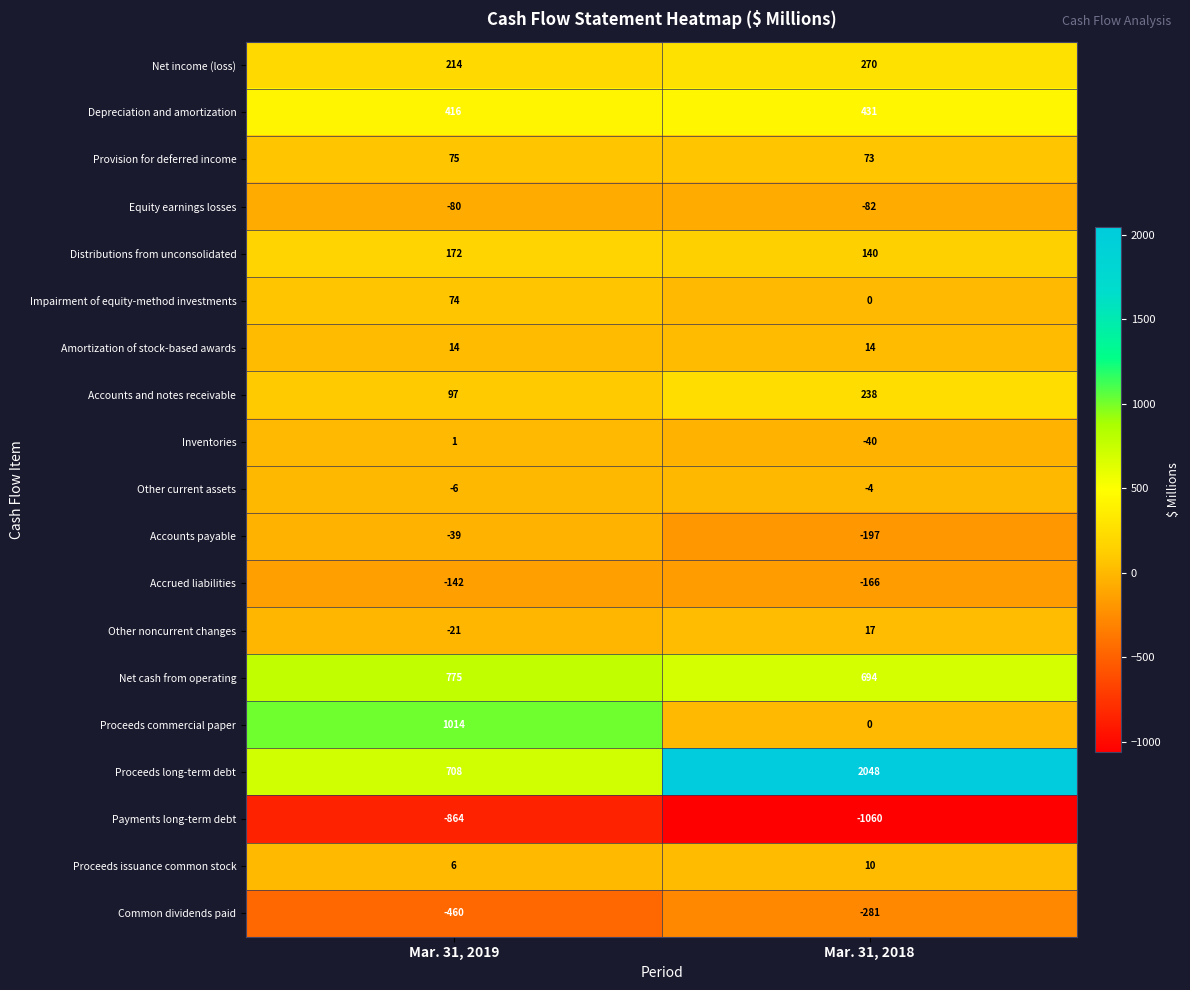

What is the greatest value displayed?

2048